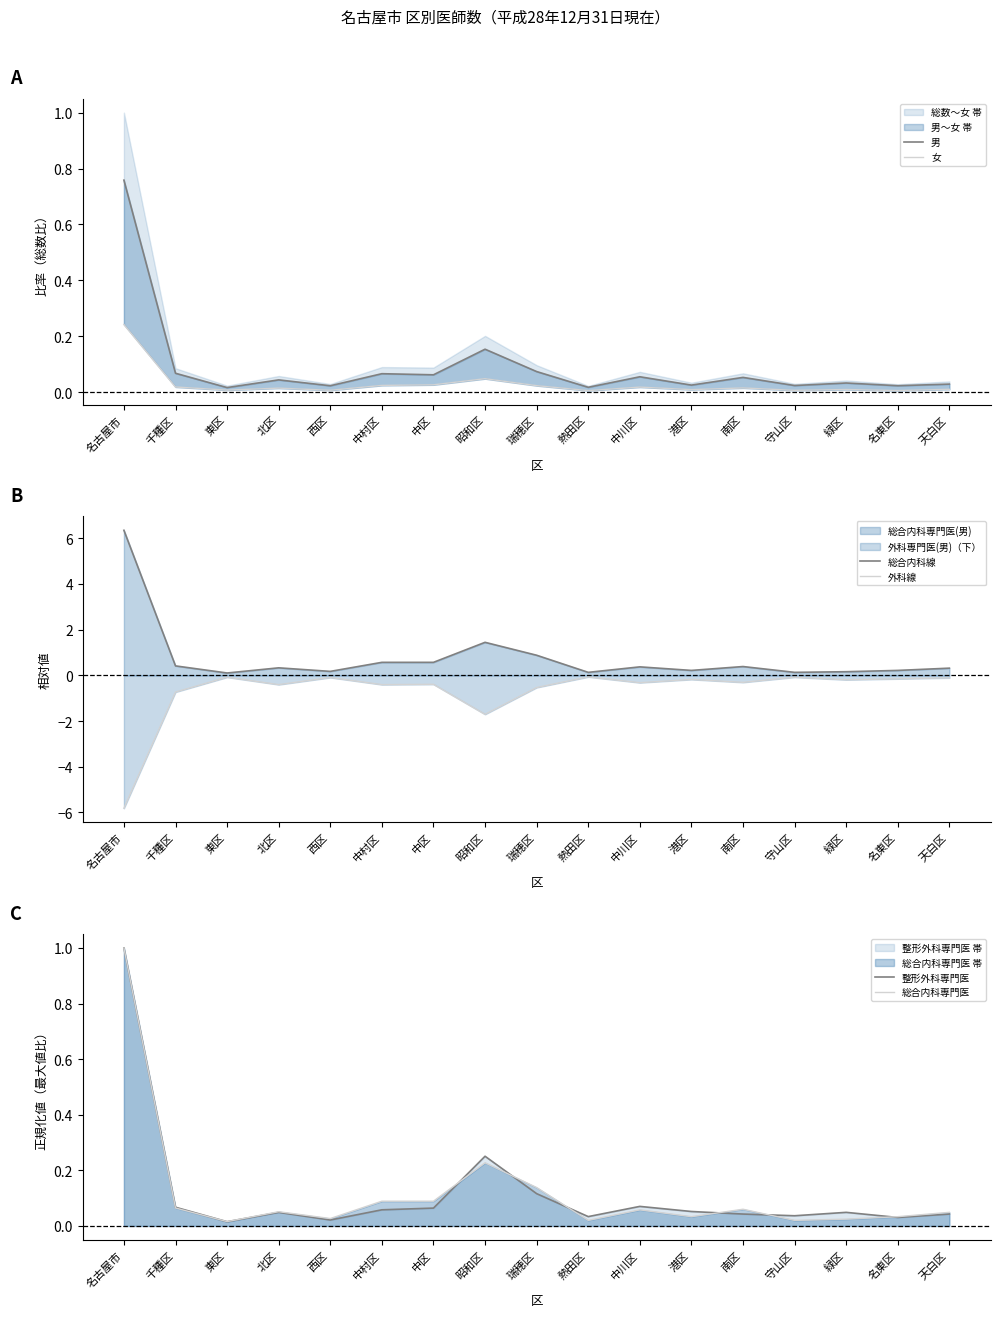

The value of 外科線 at 南区 is -0.3. True or false?

True